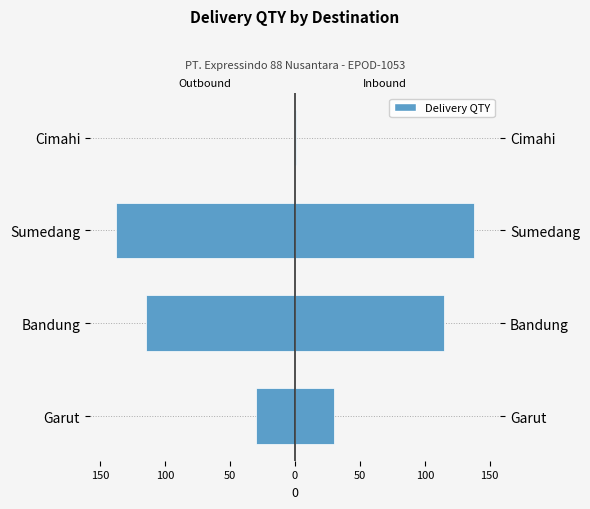

What is the minimum value for Outbound QTY?

-138